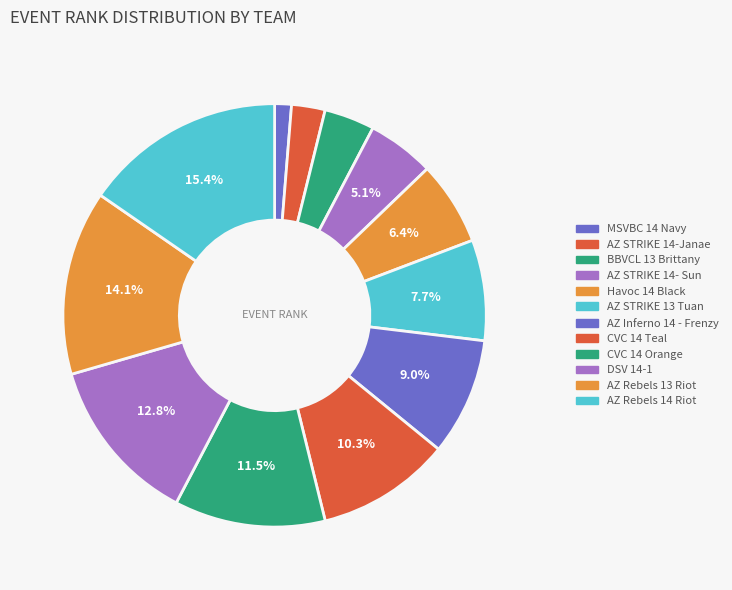

To the nearest percent, what percentage of the pie is CVC 14 Orange?

12%